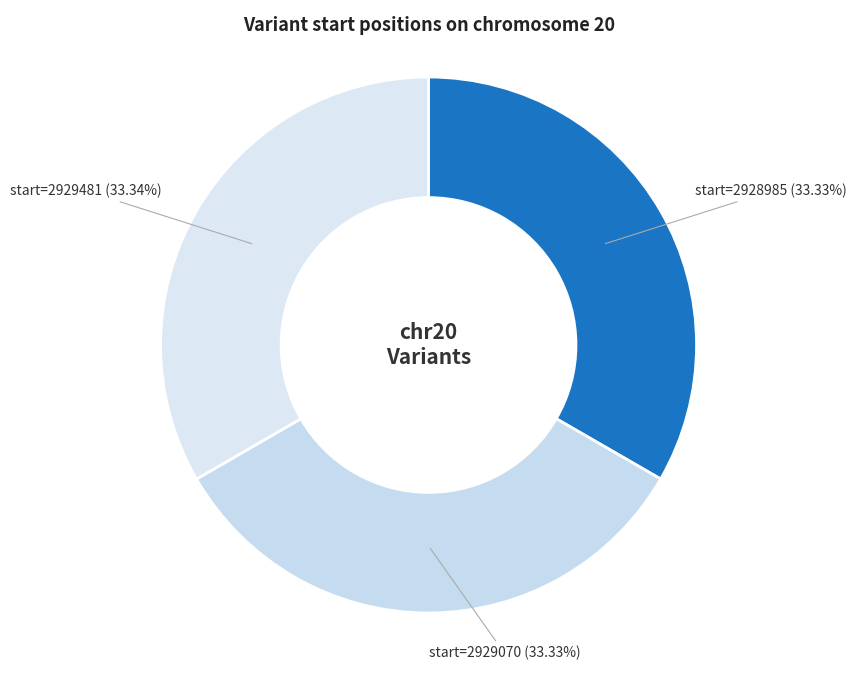

Does any single category account for the majority?

No